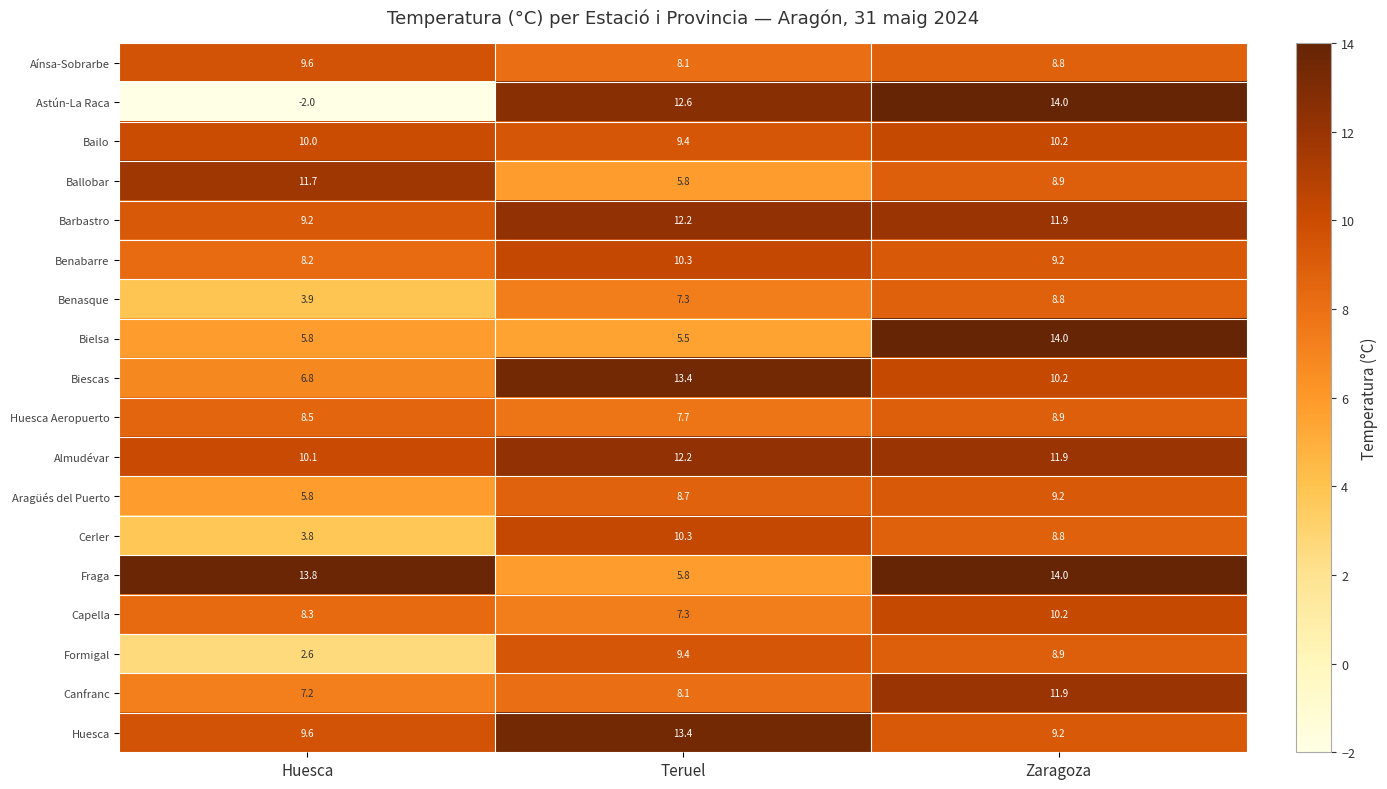

How many series are shown in this chart?

18